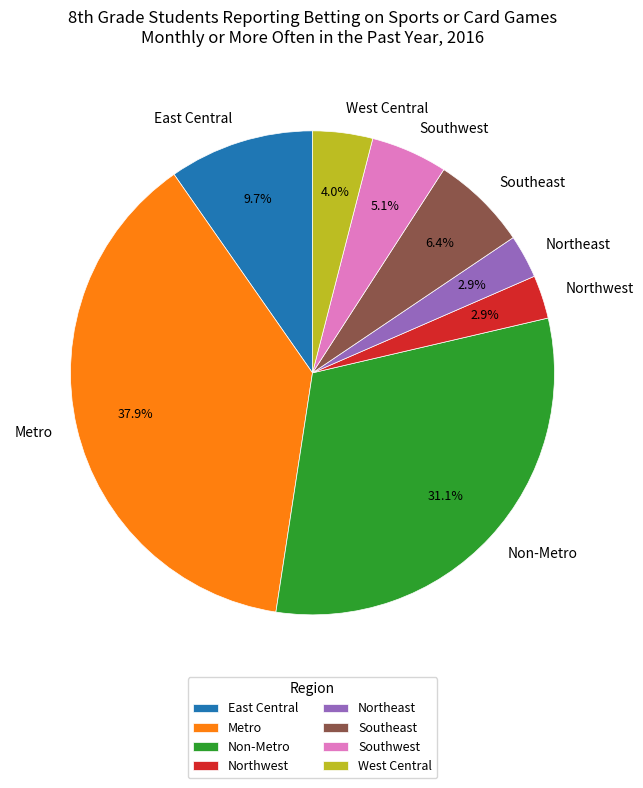

To the nearest percent, what portion does West Central represent?

4%